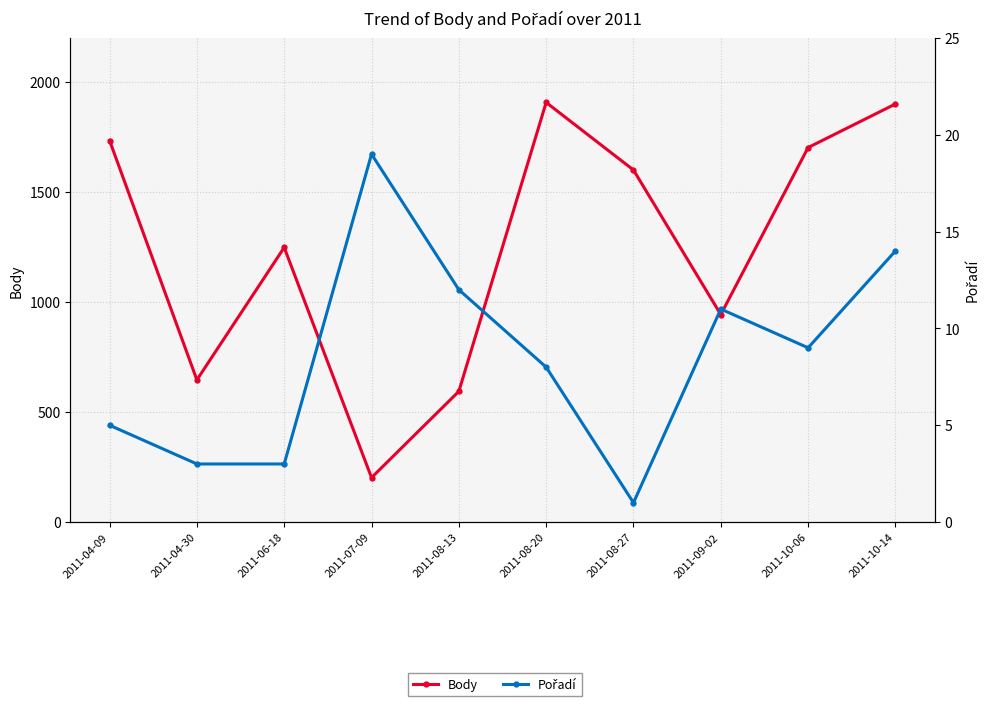

How many series are shown in this chart?

2